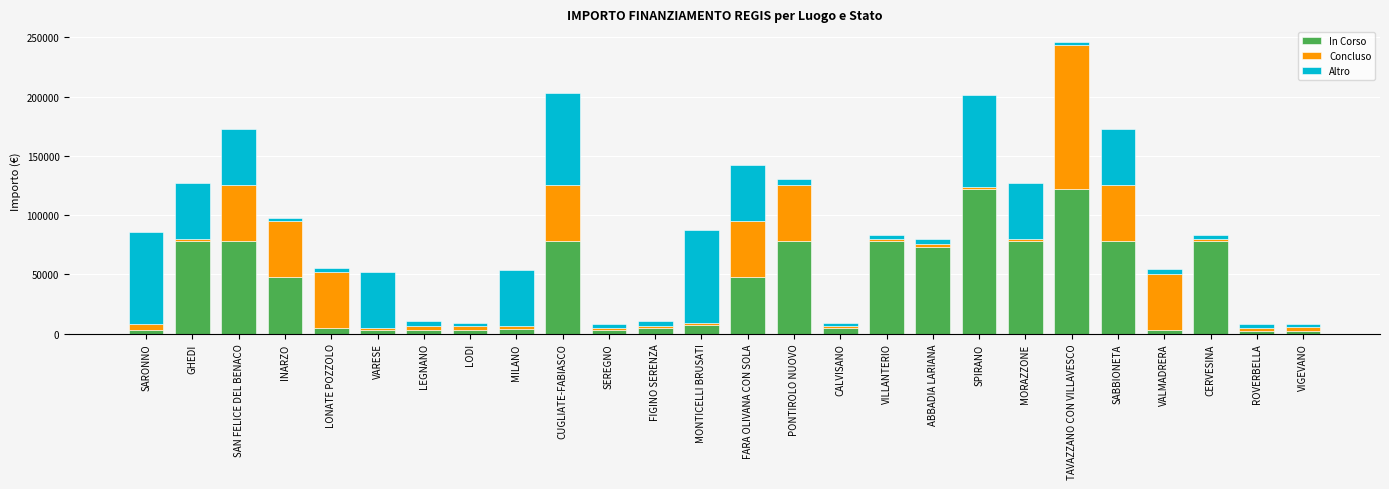

At which category is the sum across all series the highest?

TAVAZZANO CON VILLAVESCO